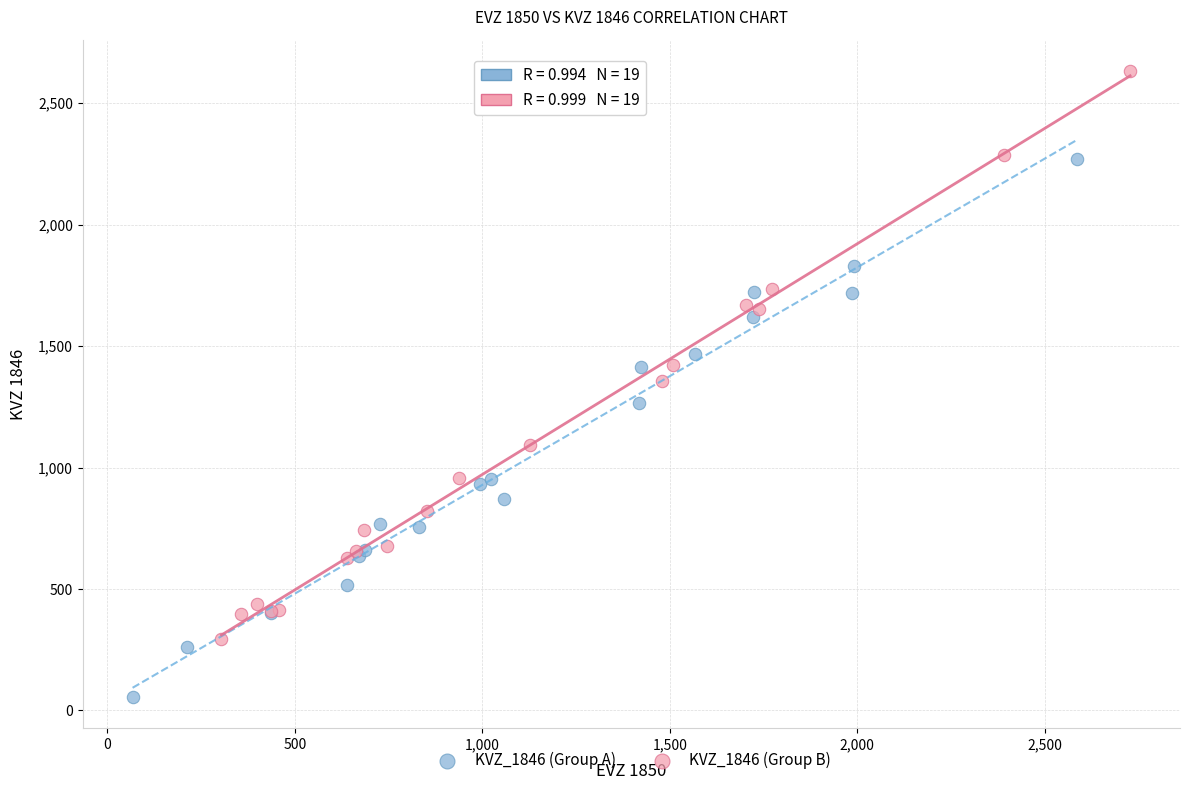

Which series reaches the maximum Y coordinate?

KVZ_1846 (Group B)